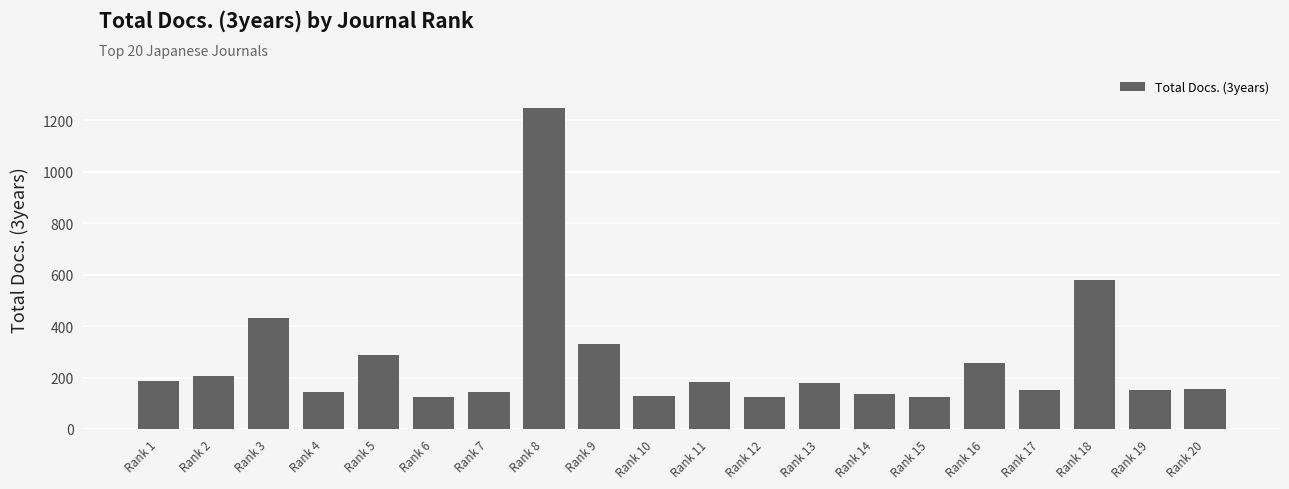

How many data points are less than 180?

10